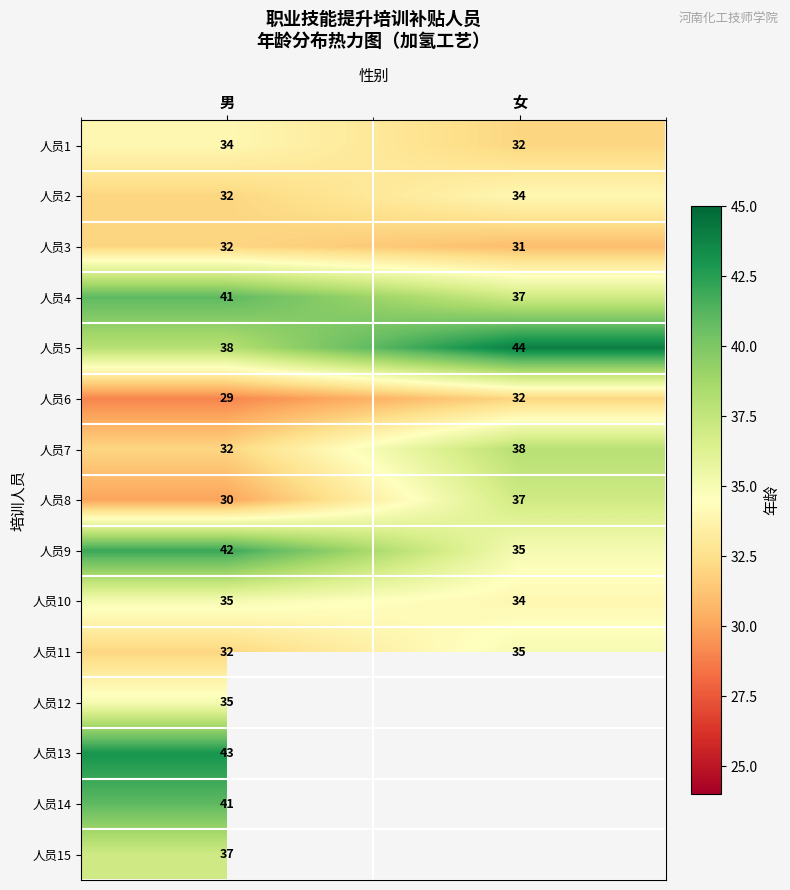

List the labels in order of 人员7 value, largest first.

女, 男